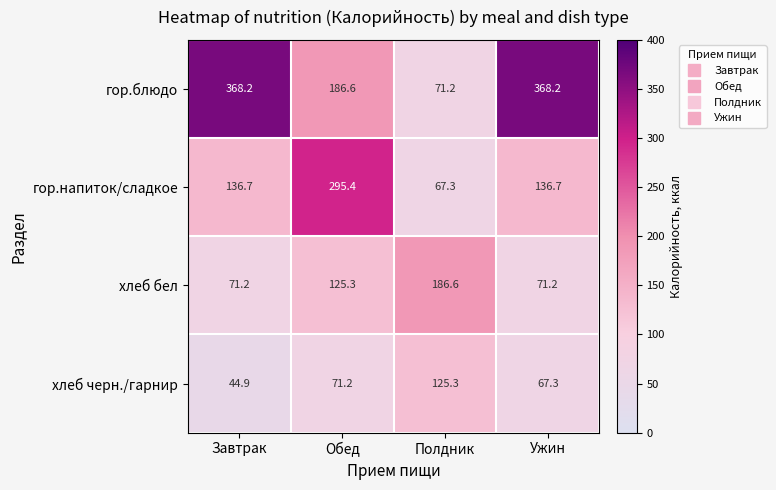

How many categories are shown in the chart?

4